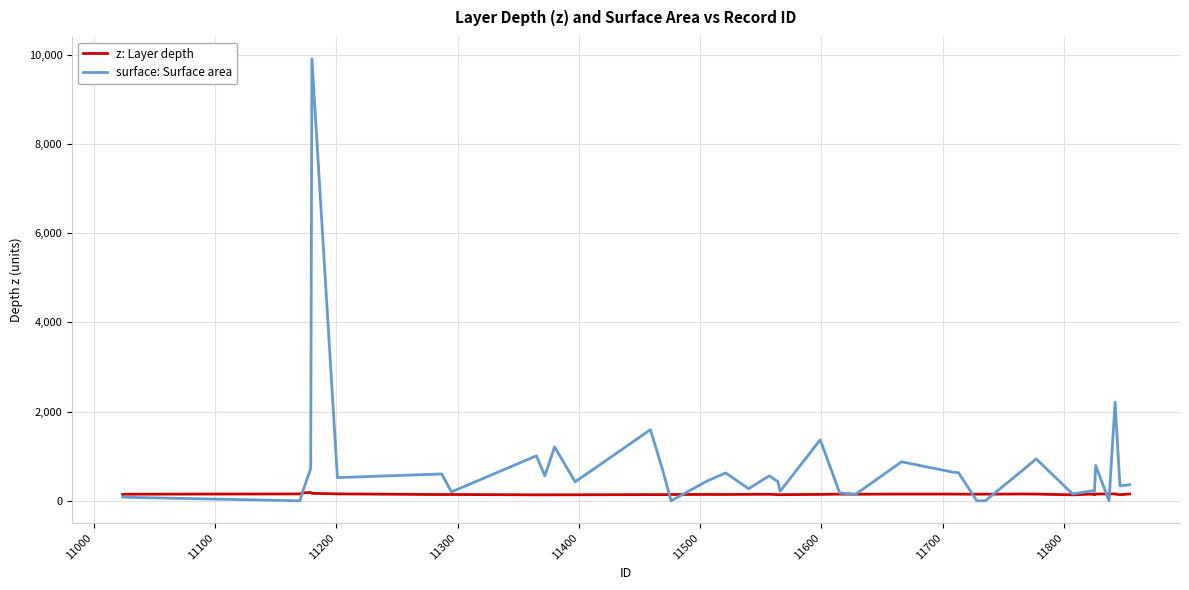

Which series has the widest spread of values?

surface: Surface area